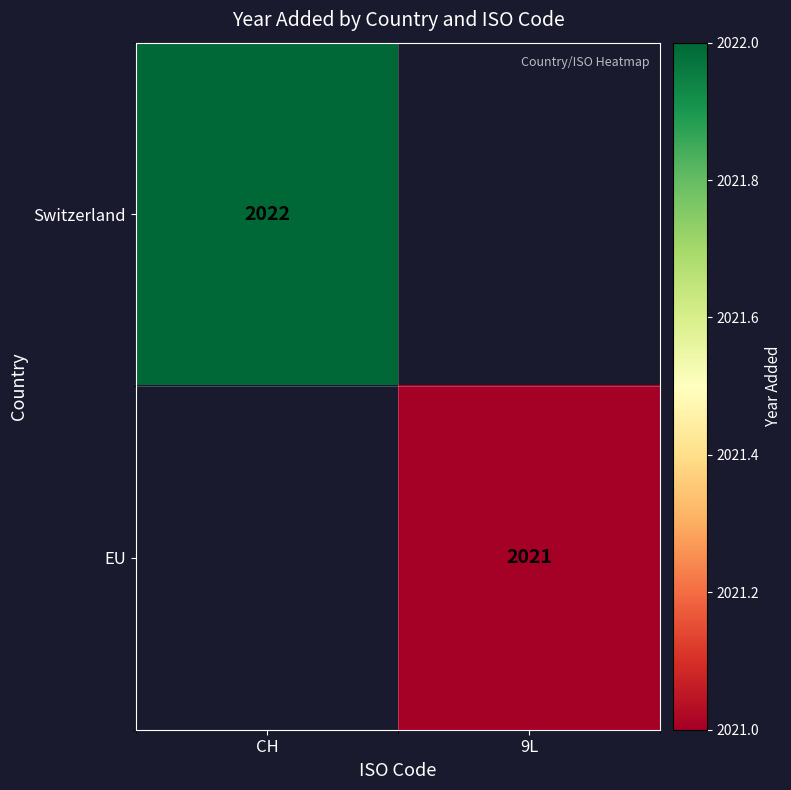

Which label corresponds to the smallest value in the chart?

9L